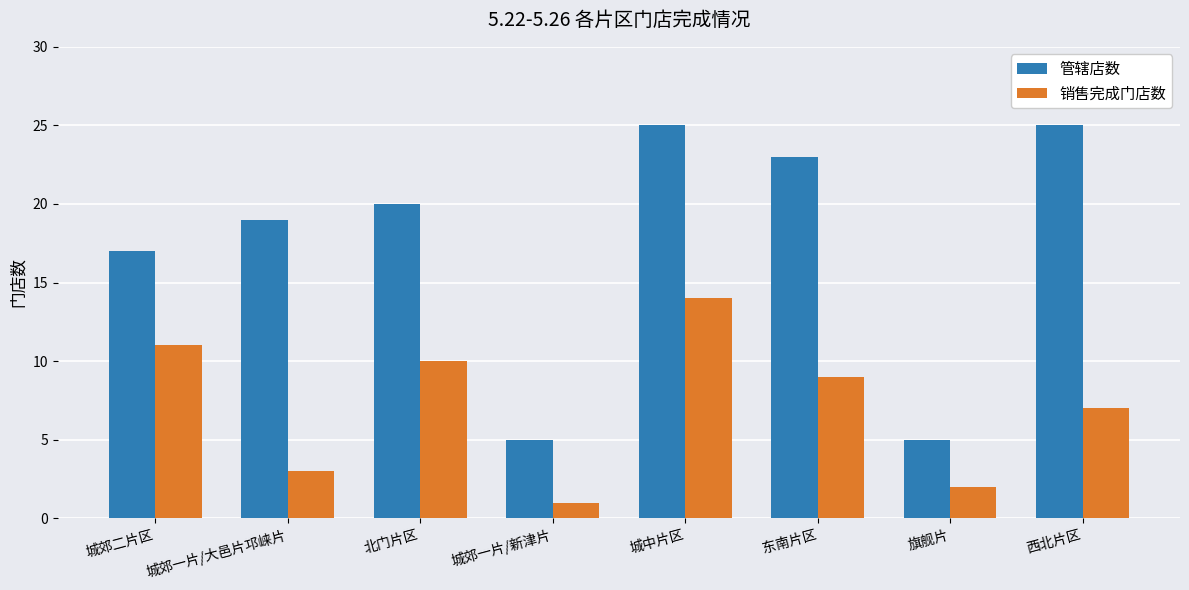

Rank the series at 城郊二片区 from lowest to highest value.

销售完成门店数, 管辖店数